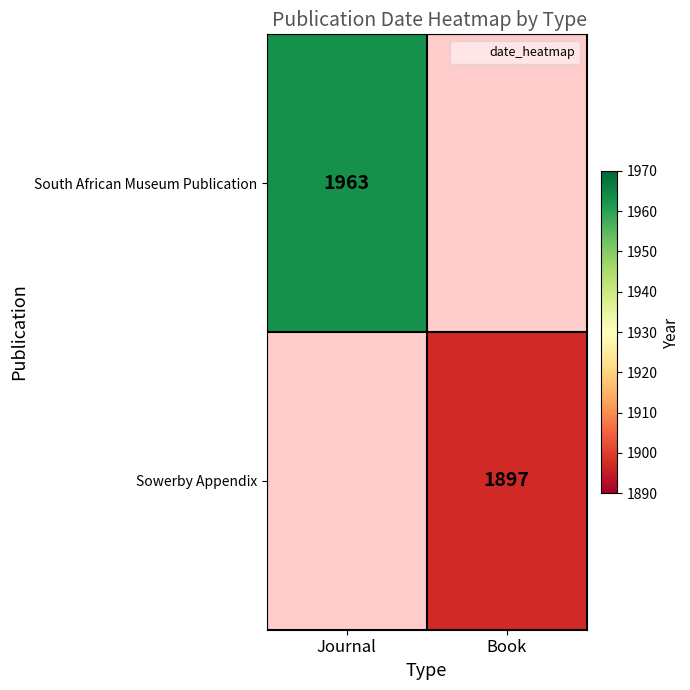

At how many categories does at least one series exceed 1933?

1